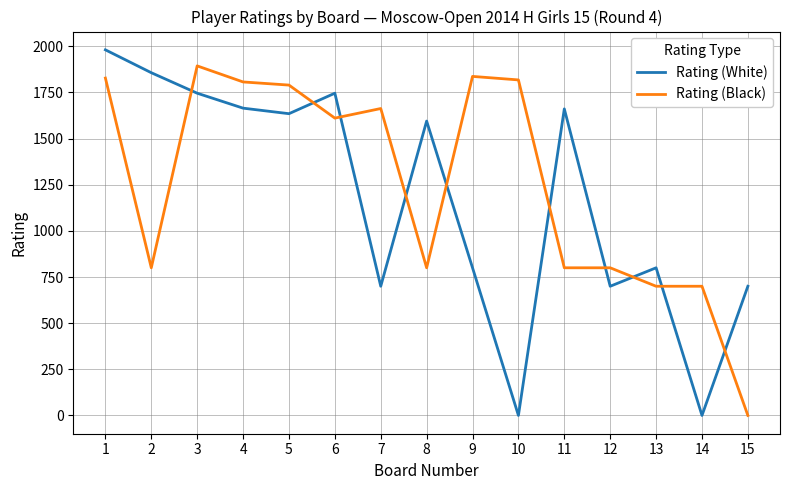

Where do Rating (White) and Rating (Black) first cross each other?

2 and 3